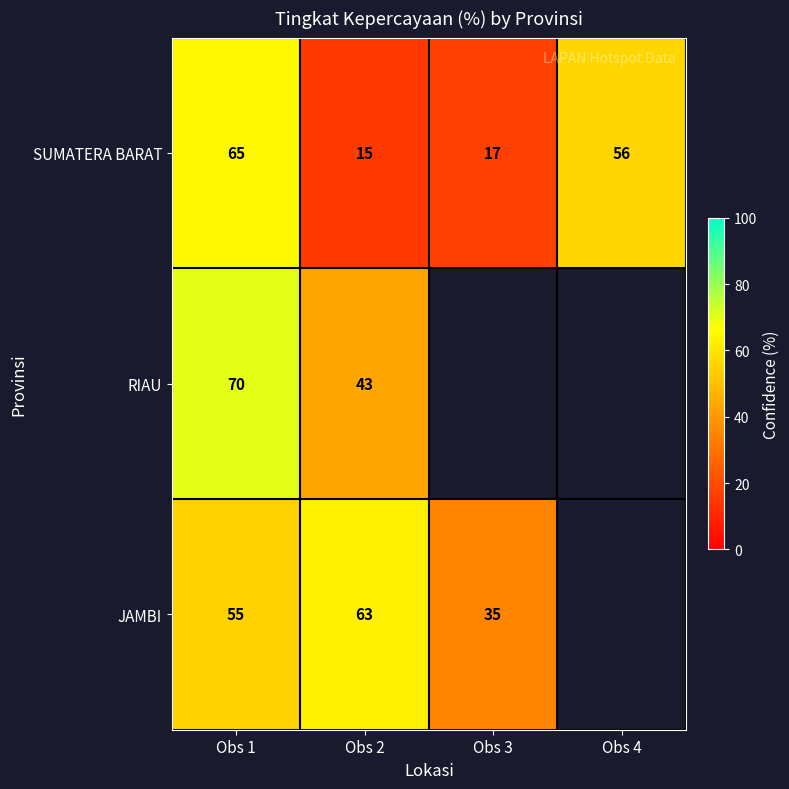

What is the difference between the JAMBI values at Obs 3 and Obs 2?

28